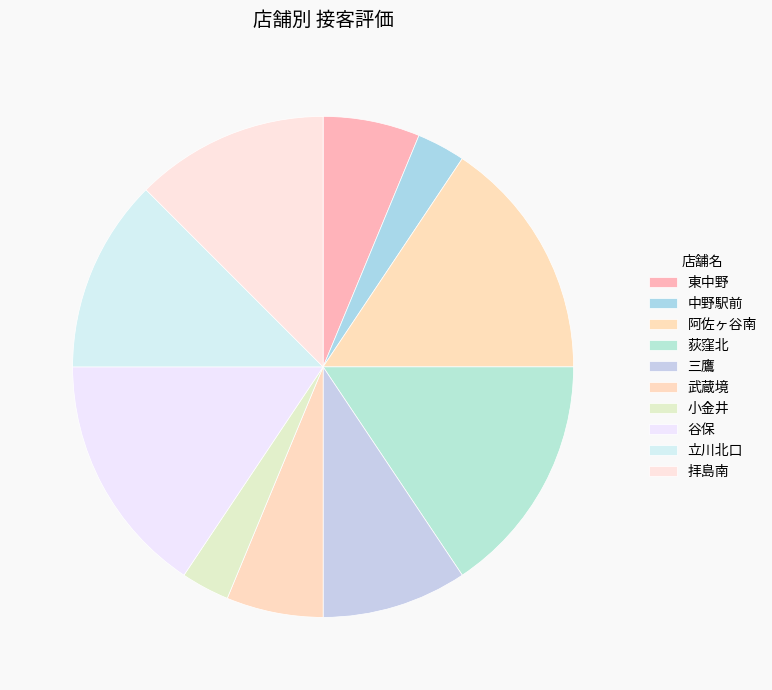

What is the largest slice in the pie chart?

阿佐ヶ谷南